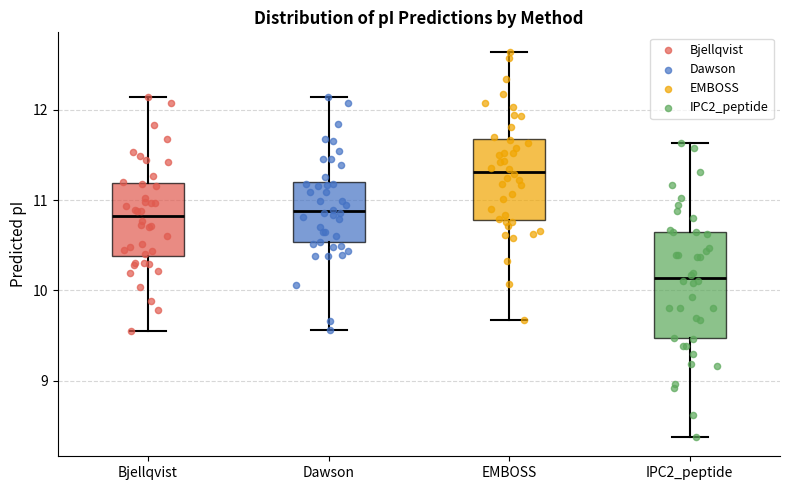

Which box's median line is the lowest?

IPC2_peptide